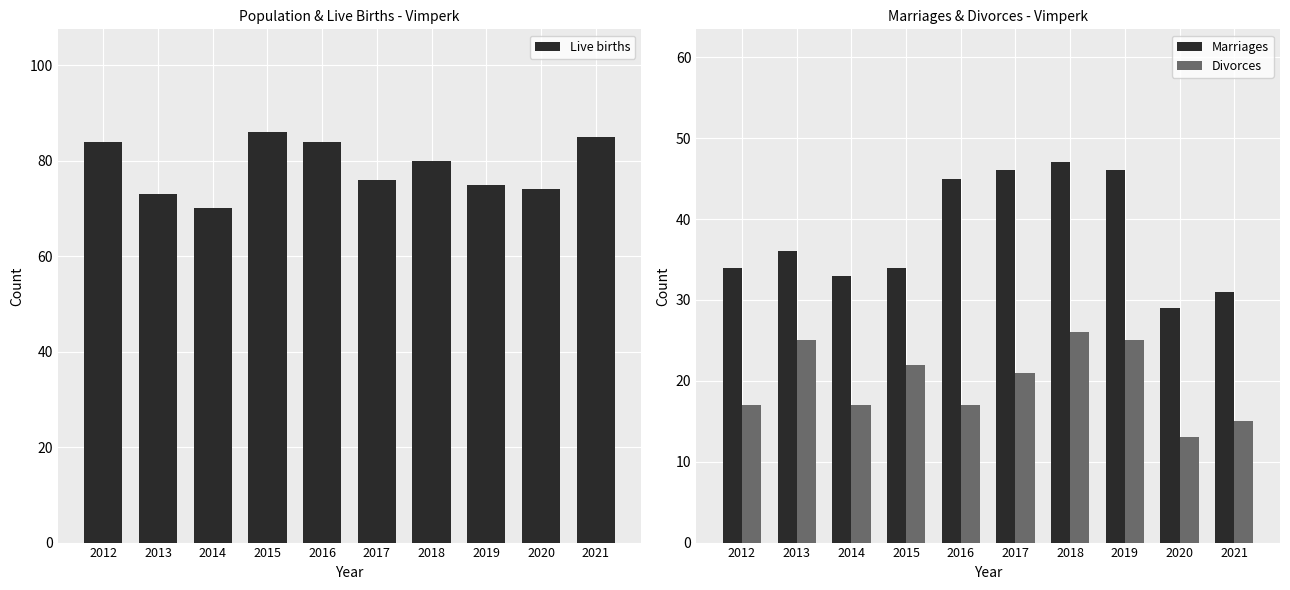

Read the Divorces value at 2015.

22